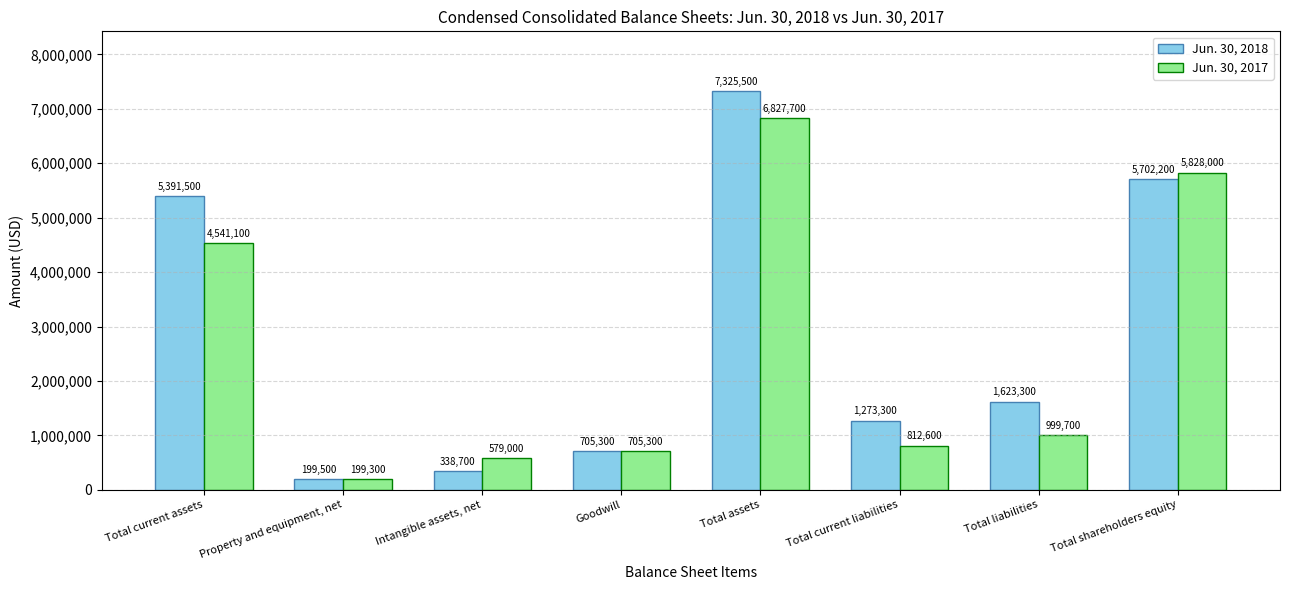

What is the approximate value of Jun. 30, 2018 at Total shareholders equity?

5702200